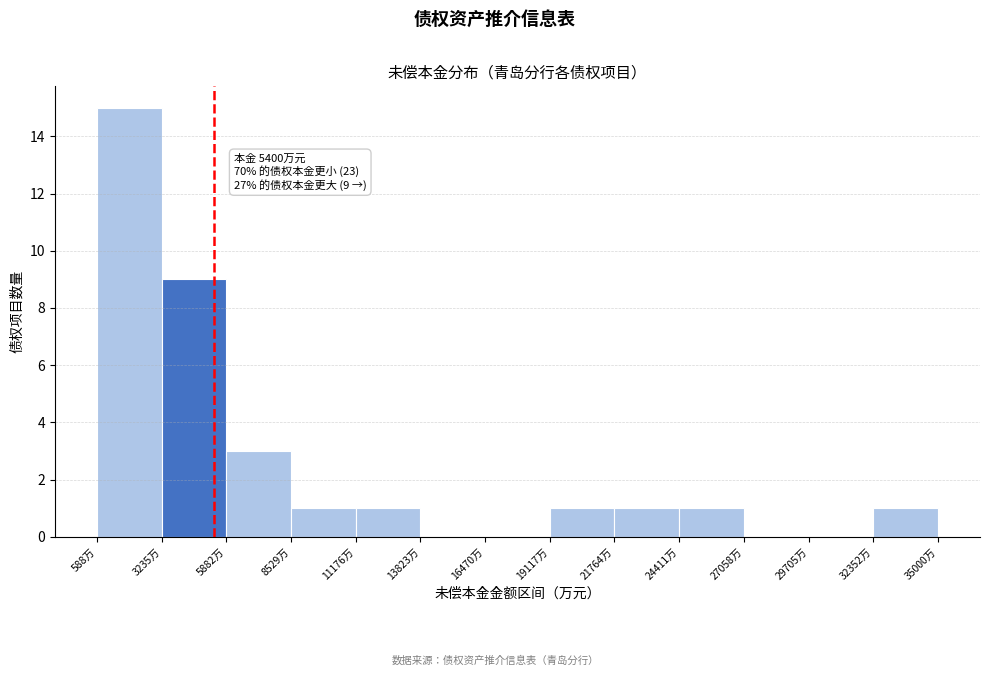

Which range on the x-axis has the tallest bar?

500 to 3000